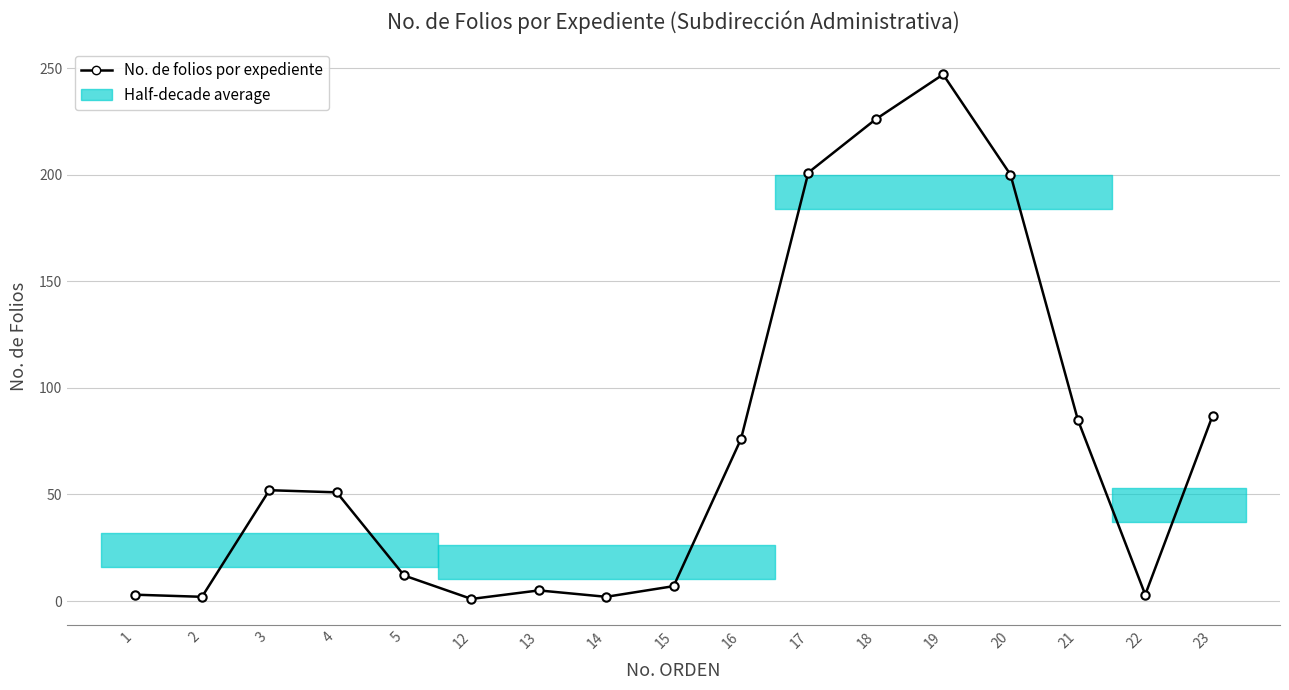

What is the minimum value shown in the chart?

1